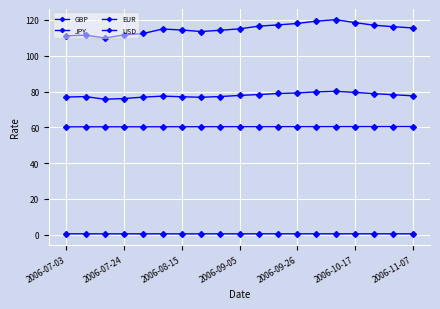

Is this an area chart (filled region under the line)?

No